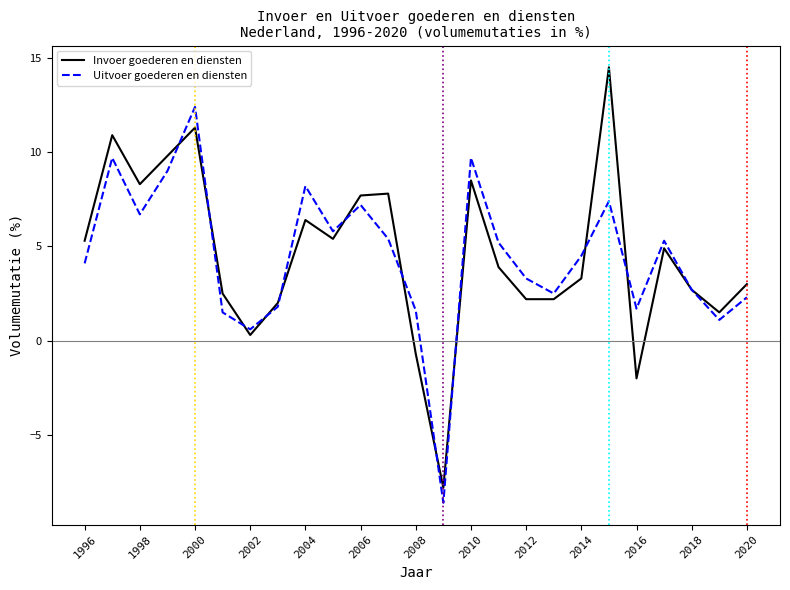

What is the average value of the Invoer goederen en diensten series?

4.6